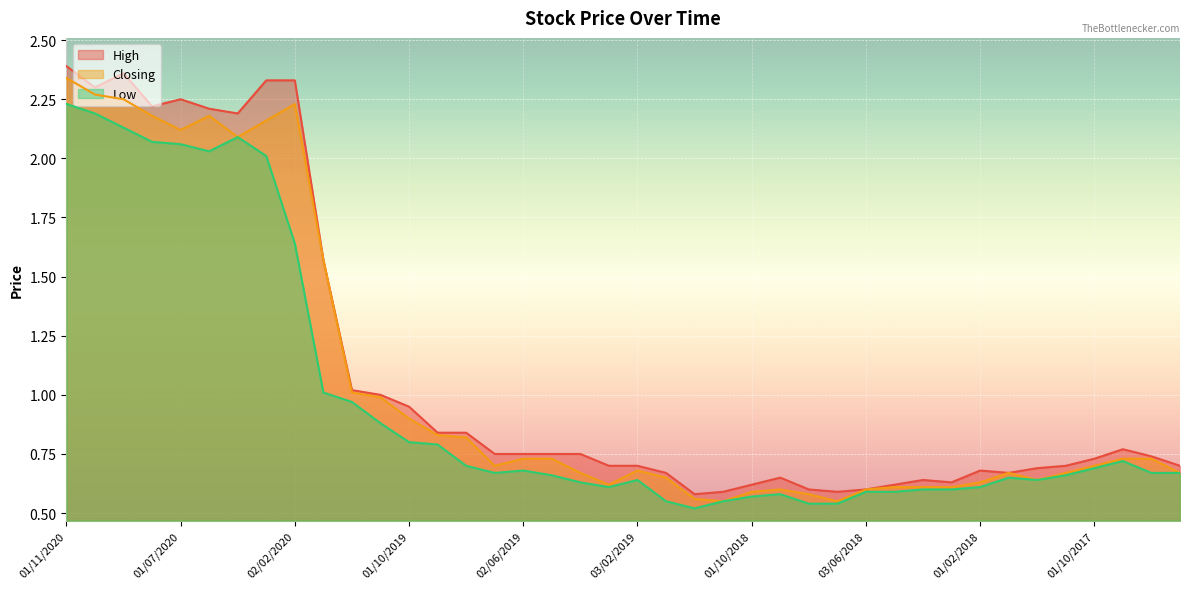

What is the approximate value of Closing at 01/10/2020?

2.3